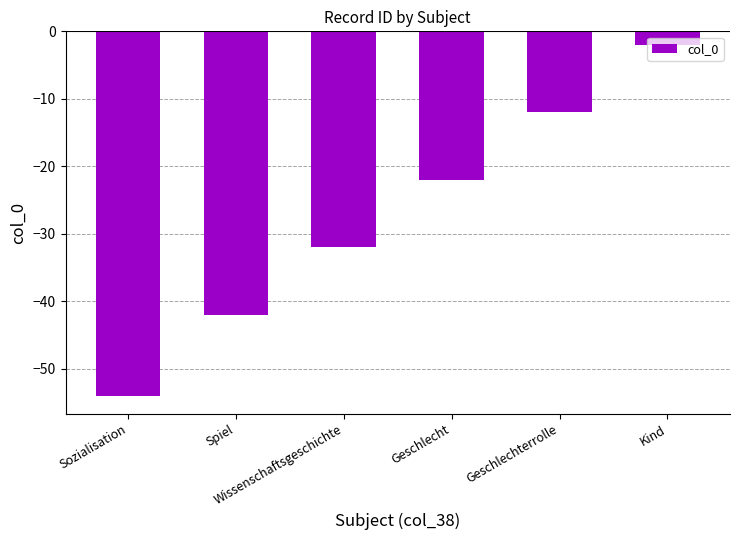

Which category has the lowest value across all series?

Sozialisation